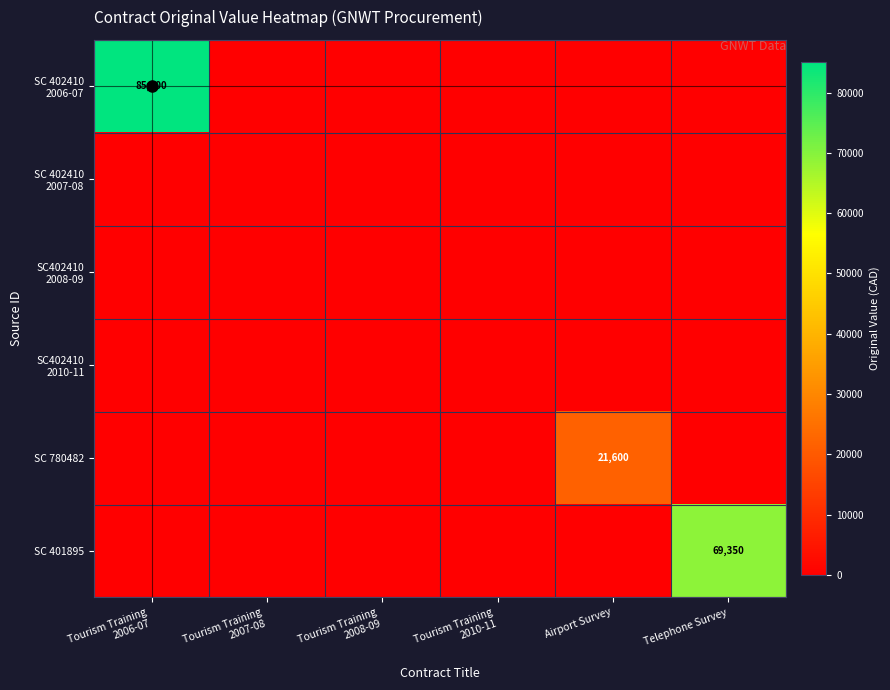

Which has a higher value, Telephone Survey or Tourism Training
2008-09?

Telephone Survey